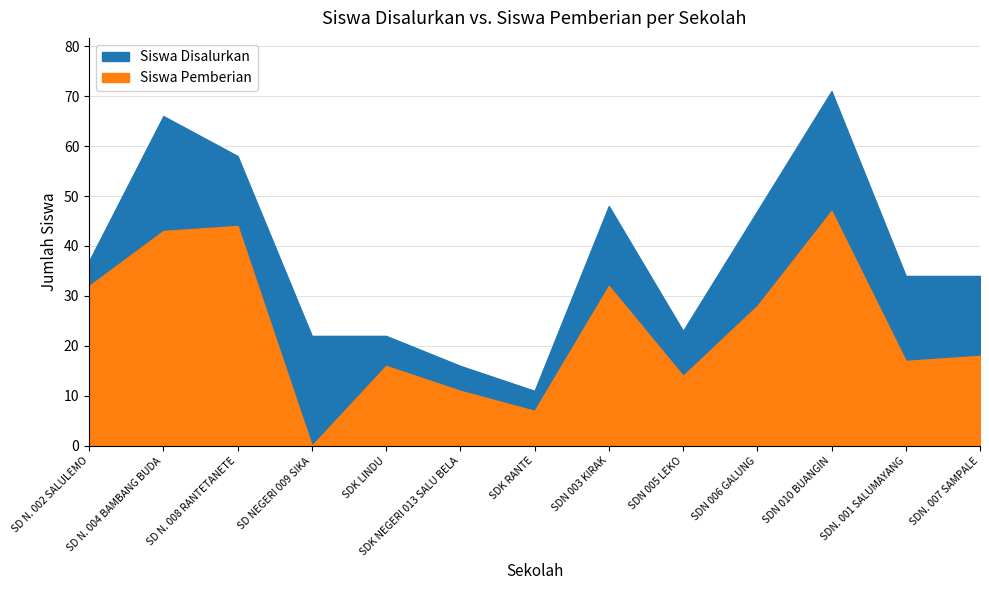

What is the highest value of the Siswa Disalurkan series?

71